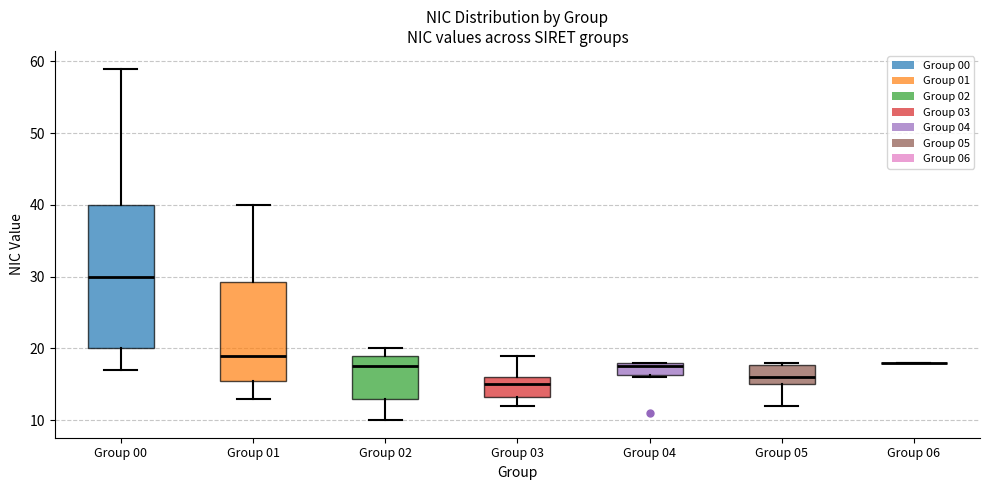

Reading left to right, read every box against the y-axis: the position of its median line, the range the box covers, and the ends of its whiskers. The values are not printed on the chart, so give them approximately, as read against the axis.

Group 00: median 30, box 20 to 40, whiskers 17 to 59
Group 01: median 19, box 16 to 29, whiskers 13 to 40
Group 02: median 18, box 13 to 19, whiskers 10 to 20
Group 03: median 15, box 13 to 16, whiskers 12 to 19
Group 04: median 18 (just below the box's upper edge), box 16 to 18, whiskers 16 to 18
Group 05: median 16, box 15 to 18, whiskers 12 to 18
Group 06: box collapsed to a line at 18, whiskers 18 to 18